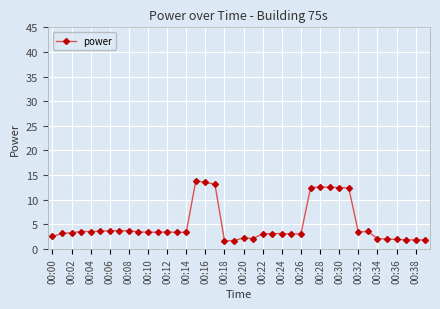

What is the average value?

4.9